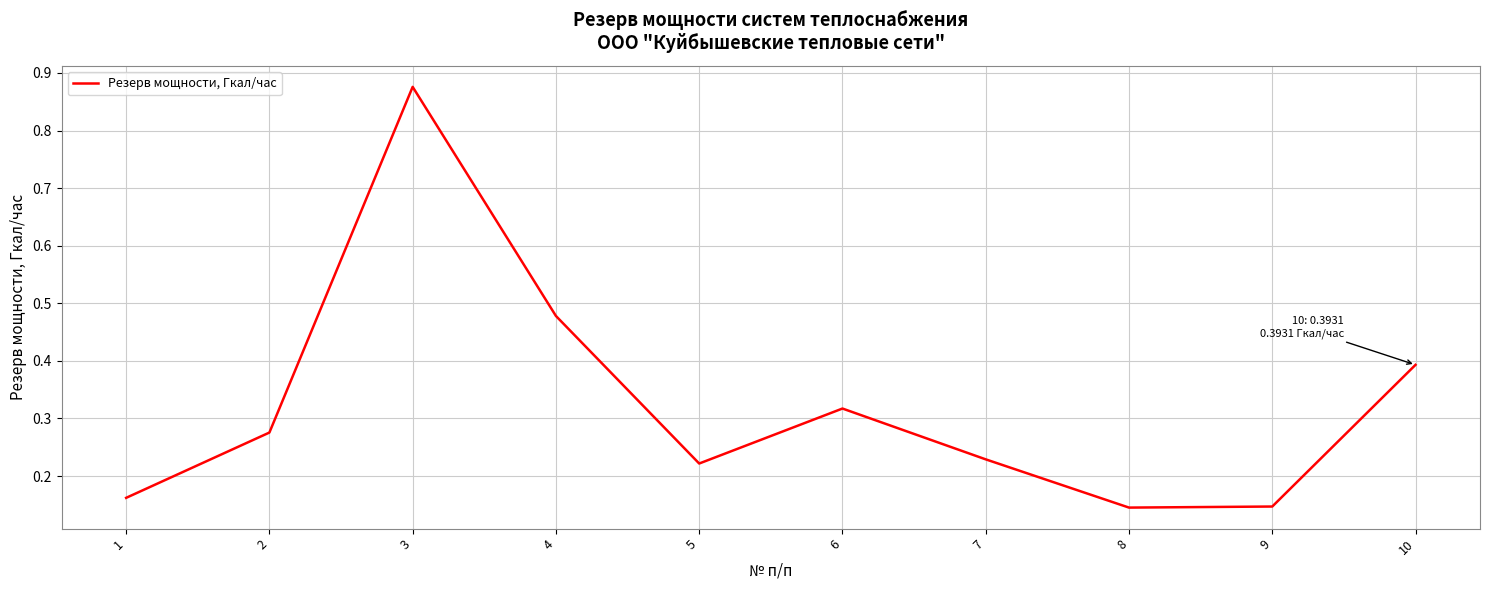

Which category has the highest value across all series?

3